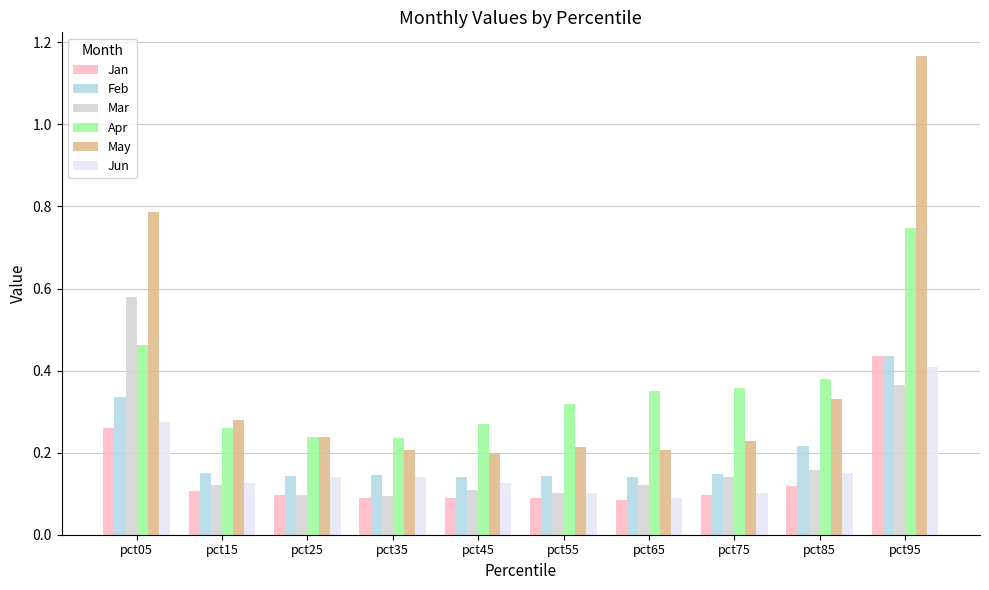

What are all the series names shown in the legend?

Jan, Feb, Mar, Apr, May, Jun